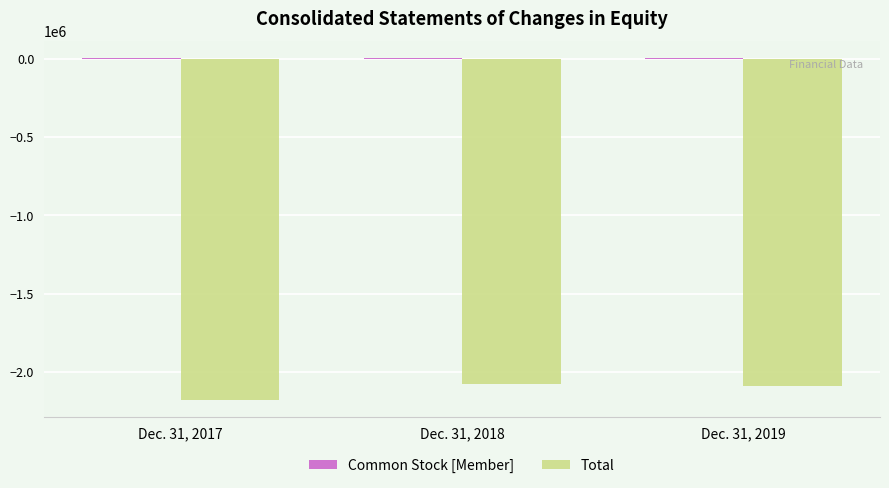

The value of Total at Dec. 31, 2019 is -3032708. True or false?

False